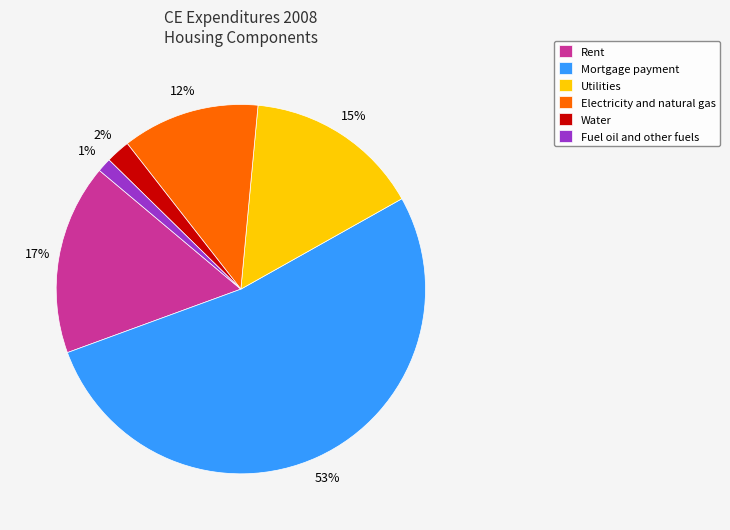

To the nearest percent, what percentage of the pie is Mortgage payment?

53%